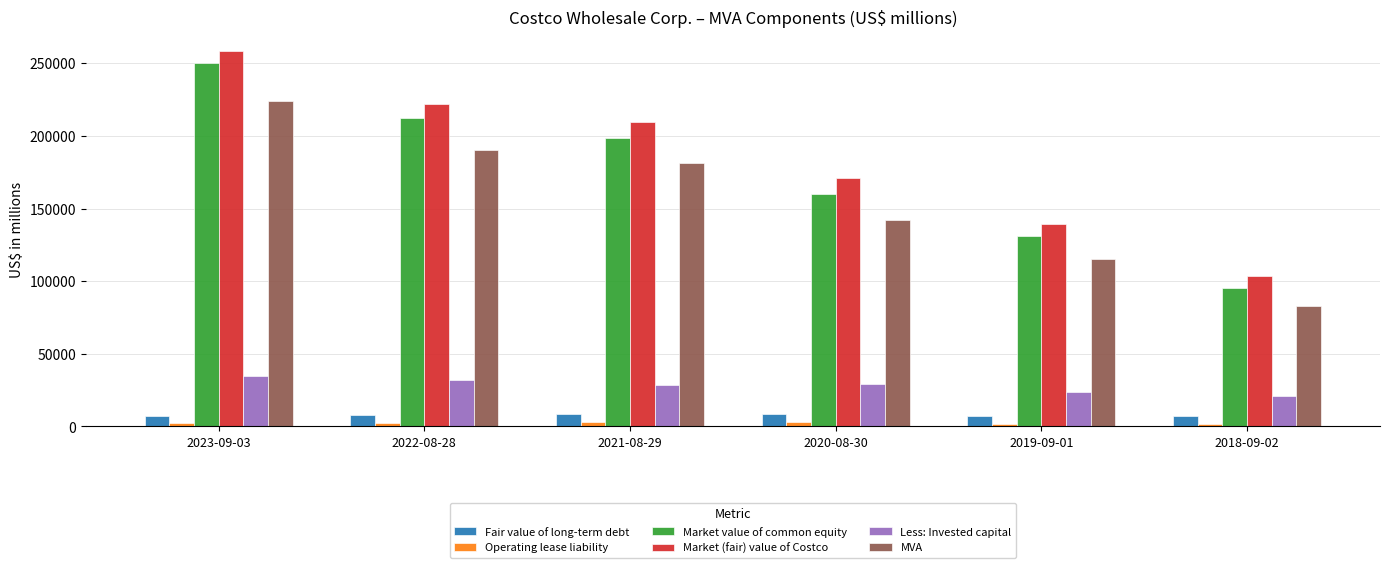

What is the label of the 5th bar from the right?

2022-08-28